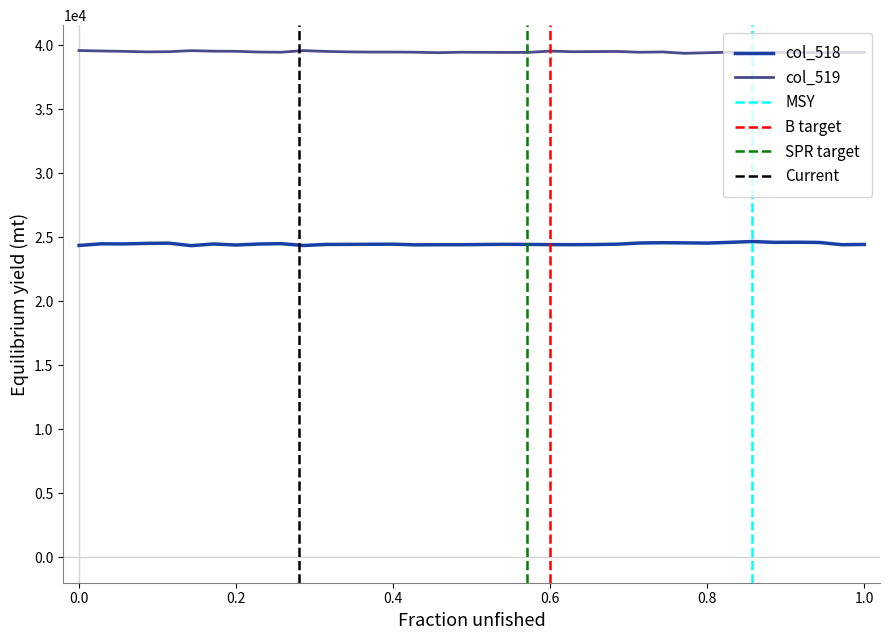

How many interior local valleys does the col_518 series have?

10